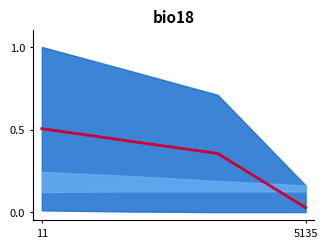

Is this an area chart (filled region under the line)?

No